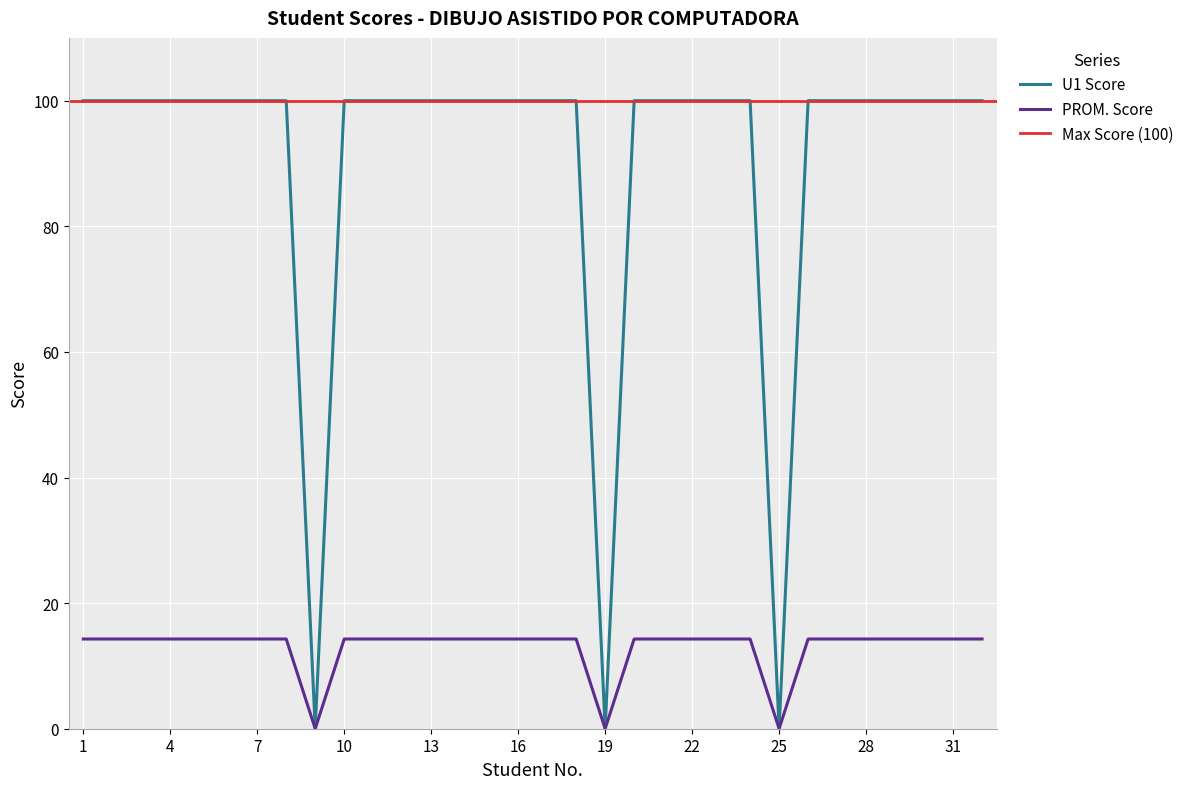

List the labels in order of PROM. Score value, smallest first.

9, 19, 25, 1, 2, 3, 4, 5, 6, 7, 8, 10, 11, 12, 13, 14, 15, 16, 17, 18, 20, 21, 22, 23, 24, 26, 27, 28, 29, 30, 31, 32